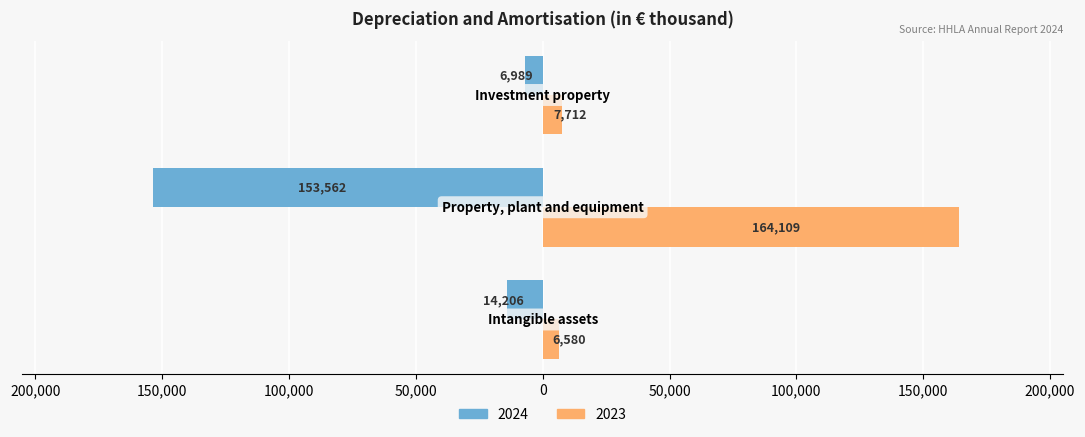

What are all the series names shown in the legend?

2024, 2023